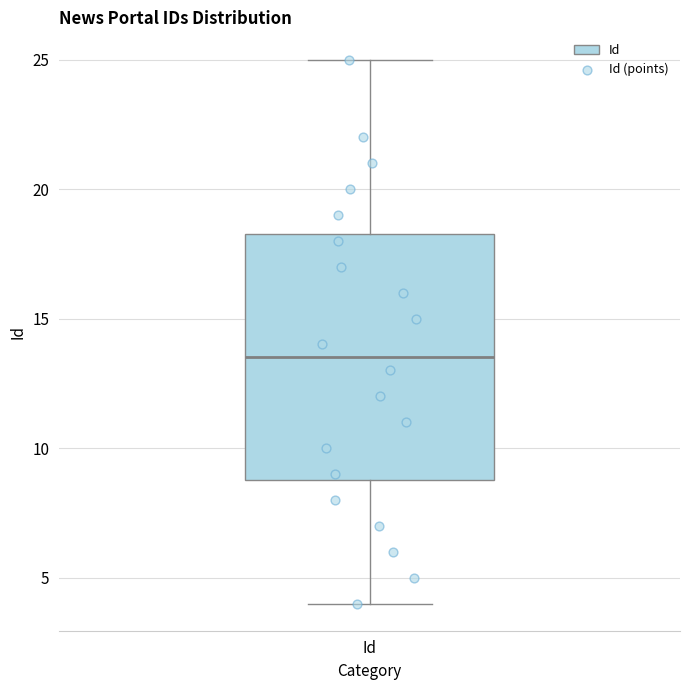

Transcribe this box plot: give where the median line is, the range the box spans, and where the two whiskers end, as read against the y-axis. The values are not printed on the chart, so give them approximately, as read against the axis.

median 13.5, box 9.0 to 18.5, whiskers 4.0 to 25.0